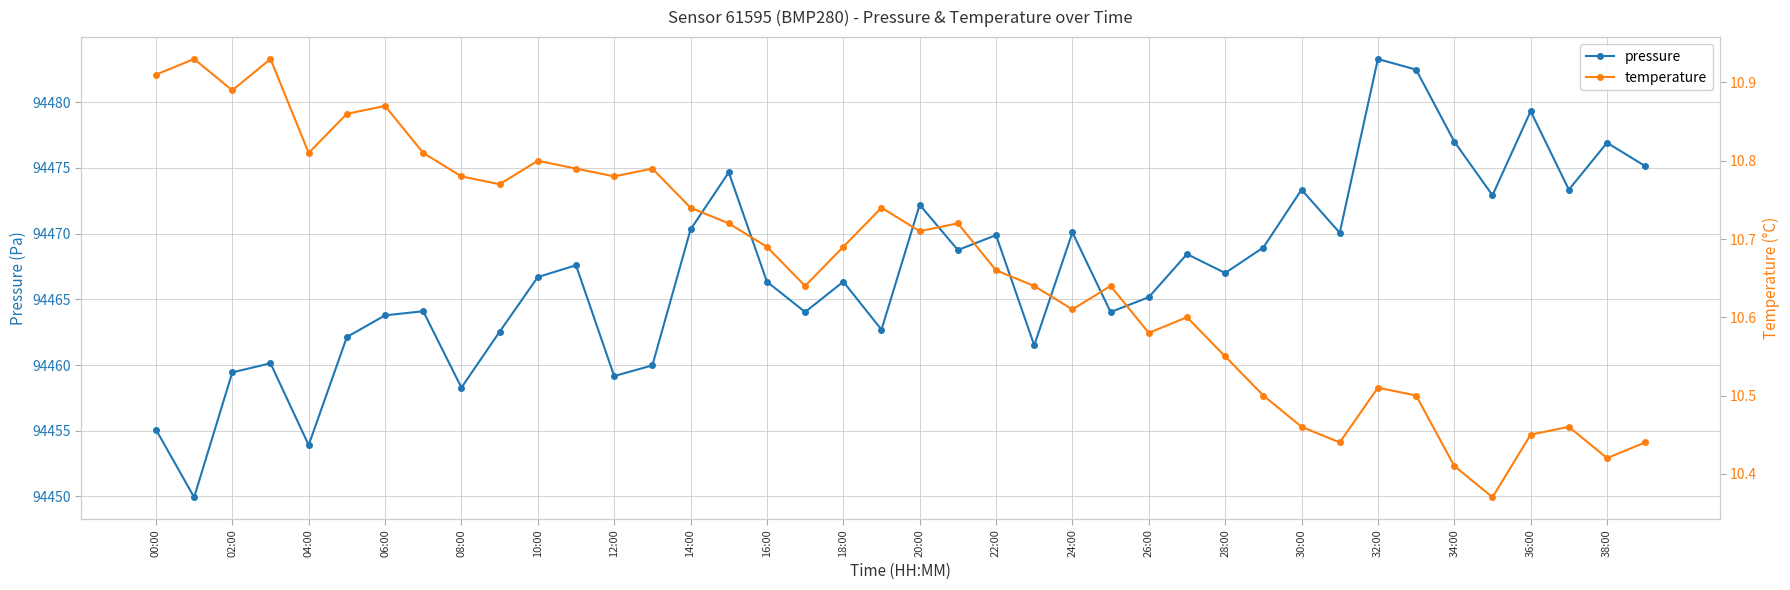

How many interior local valleys does the pressure series have?

13